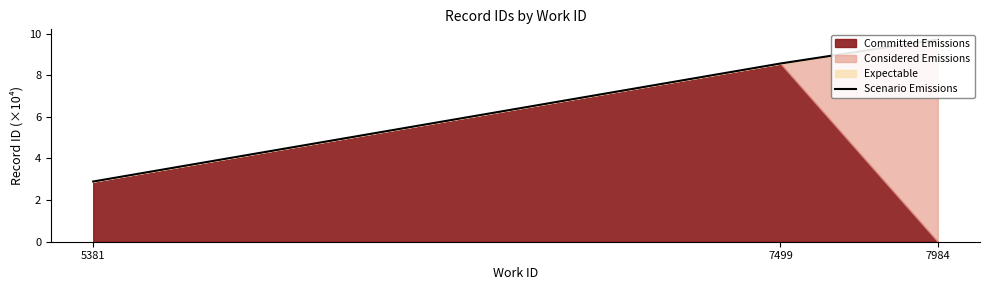

Which category has the lowest value across all series?

5381